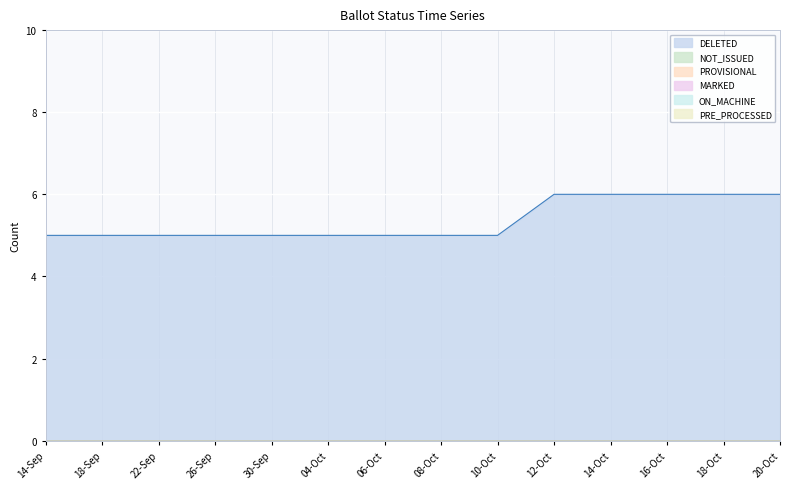

At 06-Oct, list the series in order from smallest to largest.

NOT_ISSUED, PROVISIONAL, MARKED, ON_MACHINE, PRE_PROCESSED, DELETED